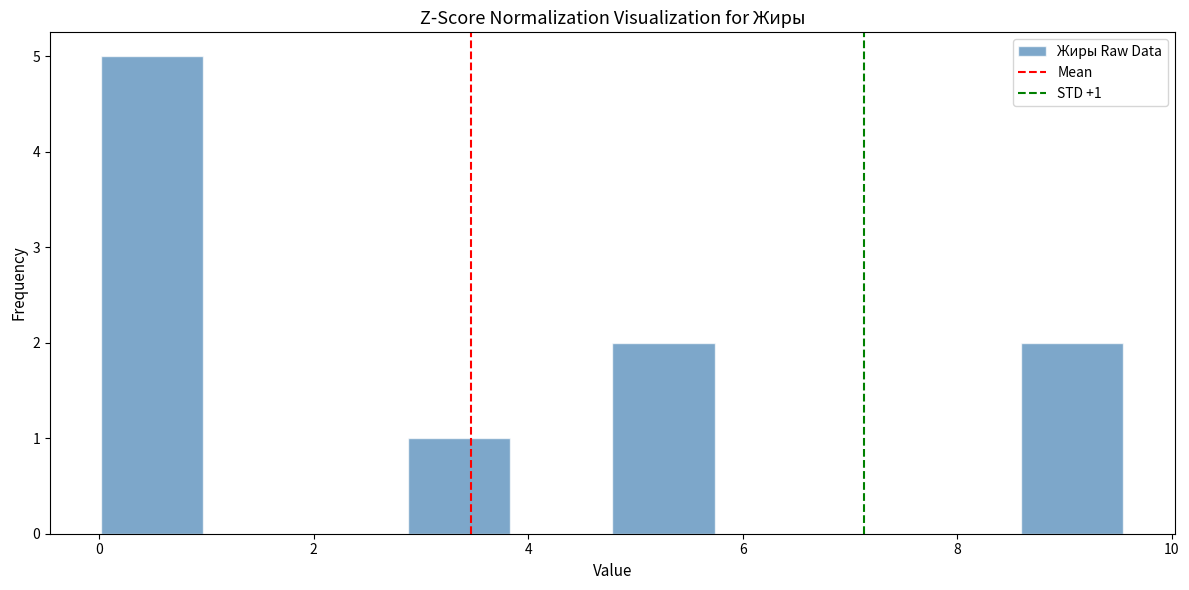

Which range on the x-axis has the tallest bar?

0.0 to 1.0